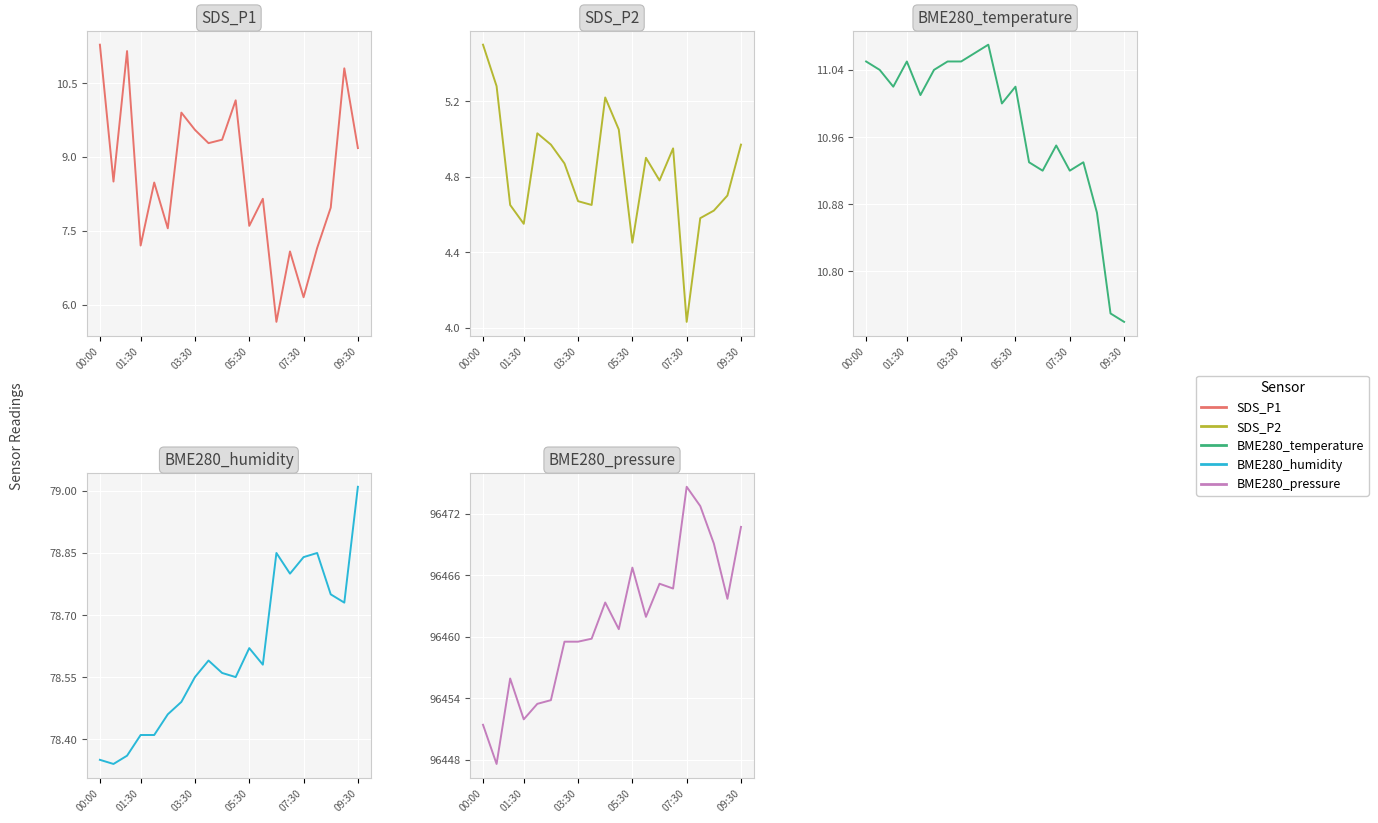

Which series has the widest spread of values?

BME280_pressure